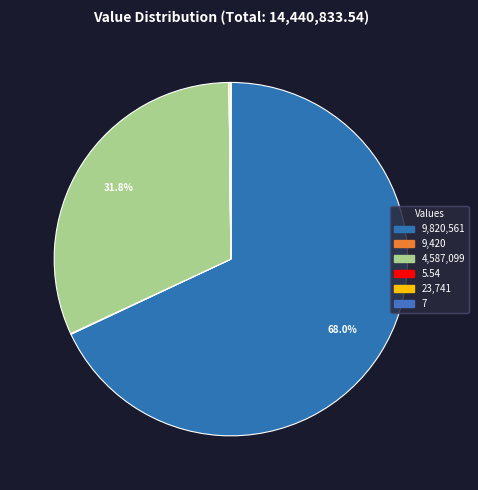

Which category has the biggest portion of the pie?

9,820,561